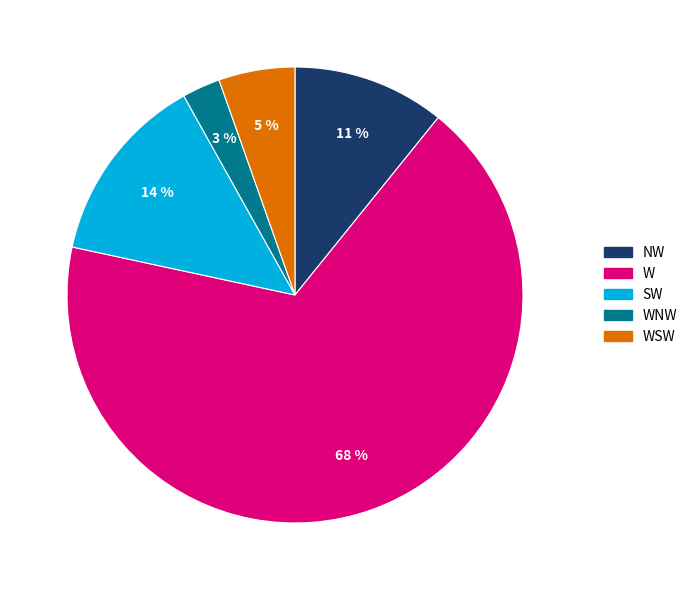

To the nearest percent, what is the average slice percentage?

20%